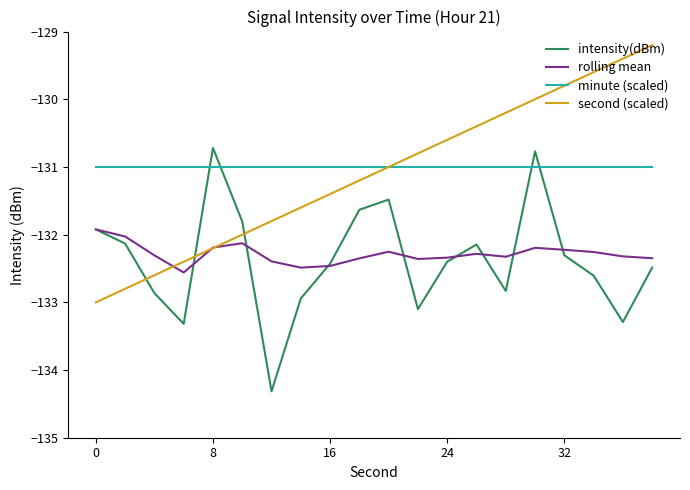

What is the maximum value for minute (scaled)?

-131.0